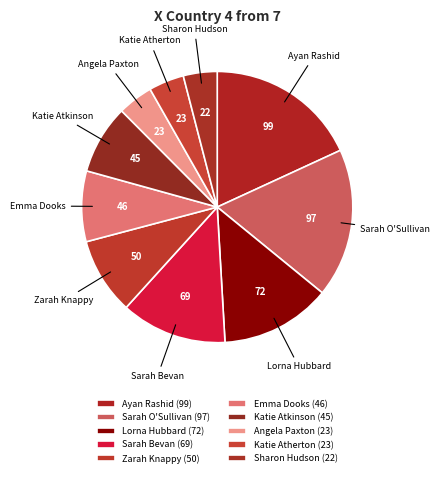

Which has a higher value, Katie Atherton or Sarah Bevan?

Sarah Bevan